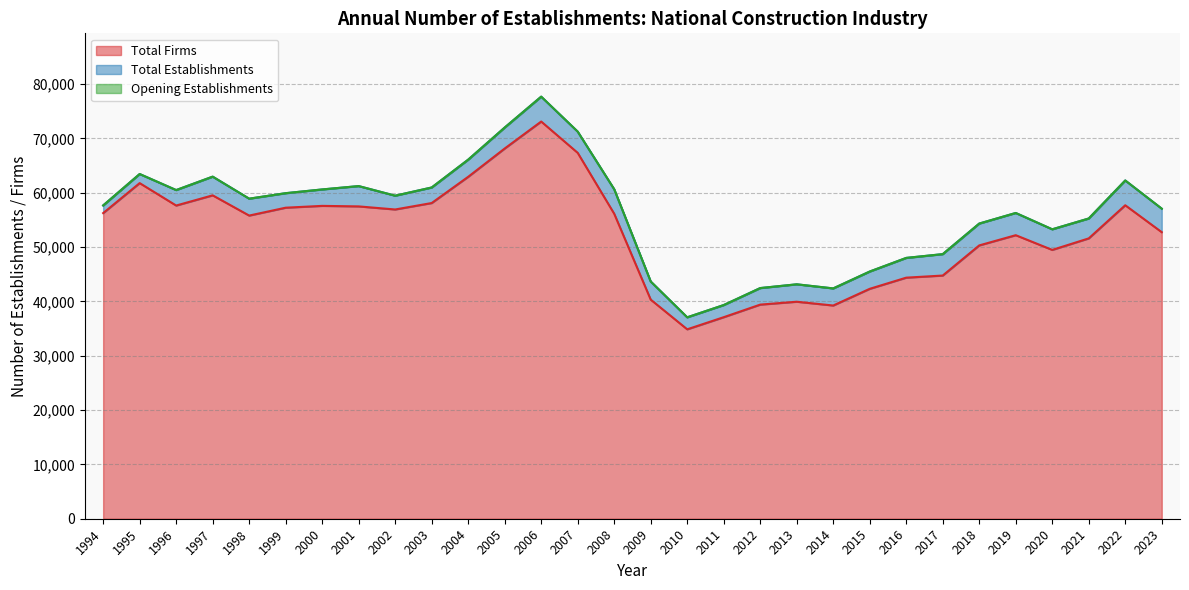

List the labels in order of Opening Establishments value, smallest first.

2010, 2011, 2014, 2012, 2013, 2009, 2015, 2016, 2017, 2020, 2018, 2021, 2019, 2023, 1994, 1998, 2002, 1999, 1996, 2000, 2008, 2003, 2001, 2022, 1997, 1995, 2004, 2007, 2005, 2006